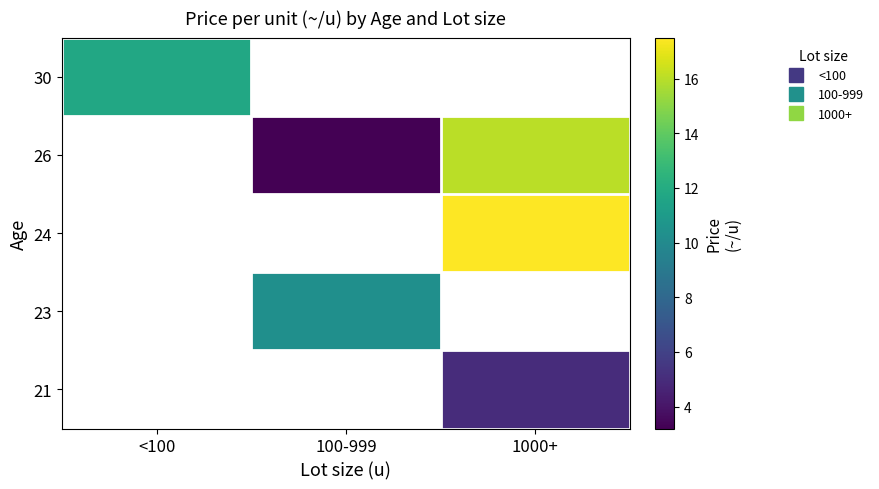

At how many categories does at least one series exceed 10?

3